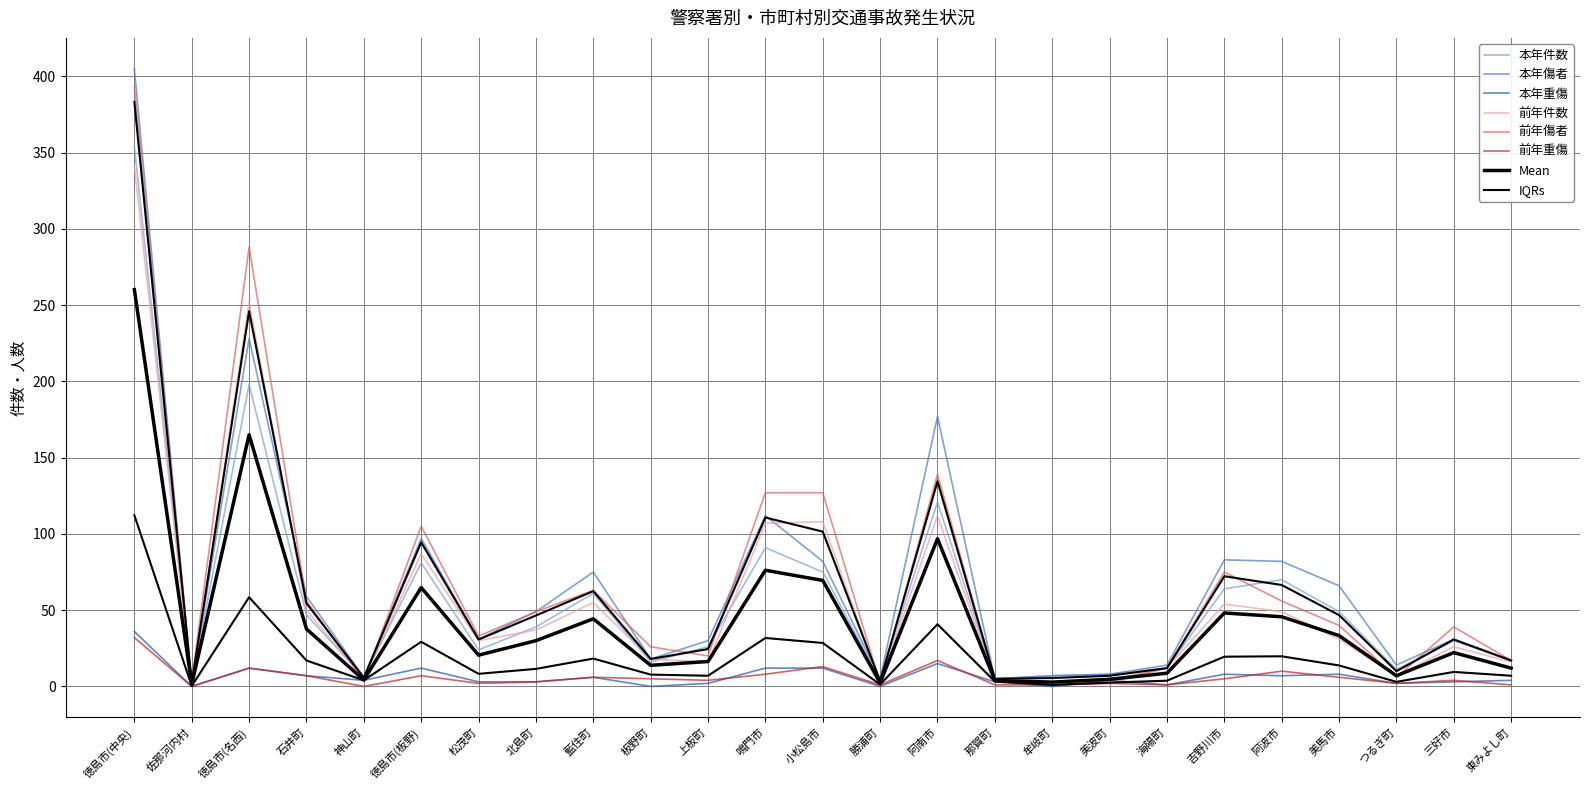

Is the value of 本年傷者 at 阿南市 greater than the value of 前年件数 at 東みよし町?

Yes